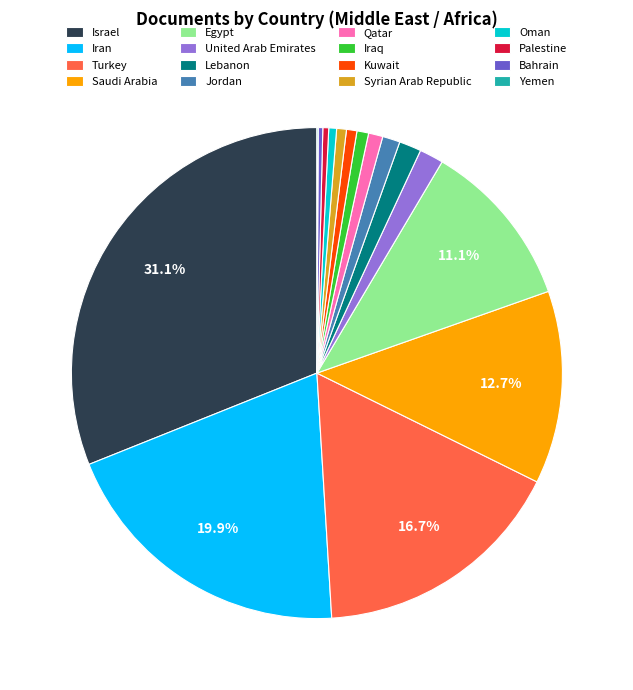

Approximately how many times larger is the value at Syrian Arab Republic compared to Palestine?

1.7